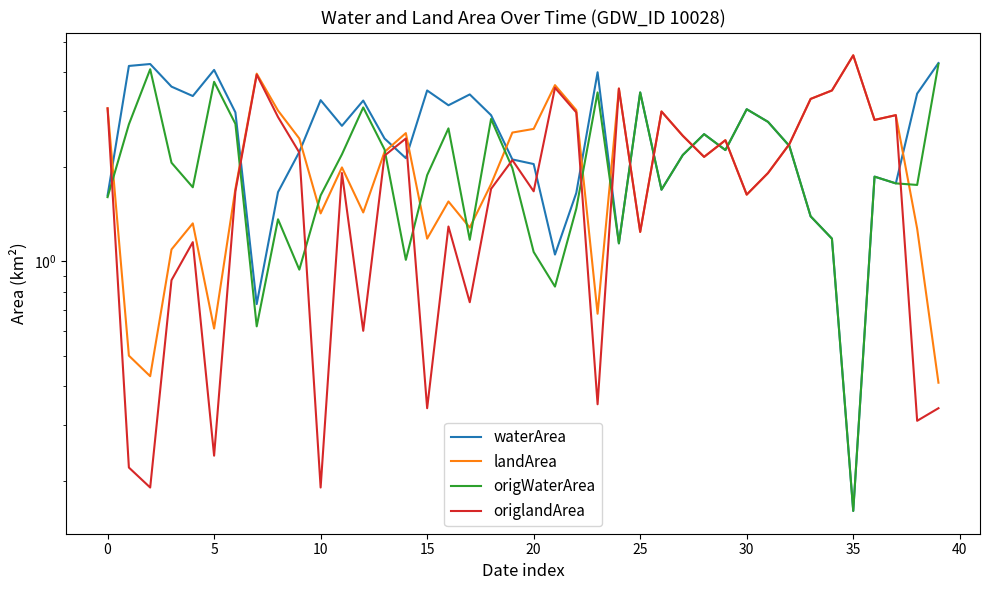

Rank the series by their maximum value, from highest to lowest.

landArea, origlandArea, waterArea, origWaterArea